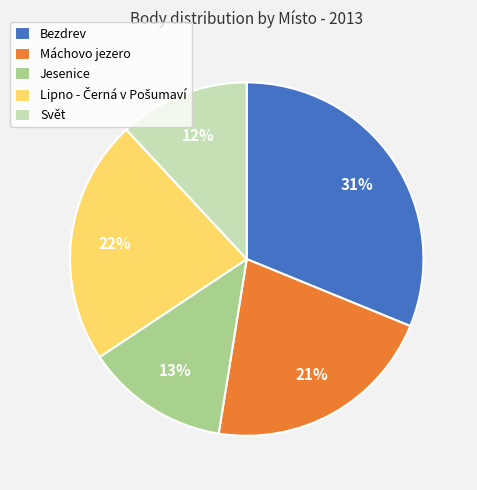

Does any single category account for the majority?

No